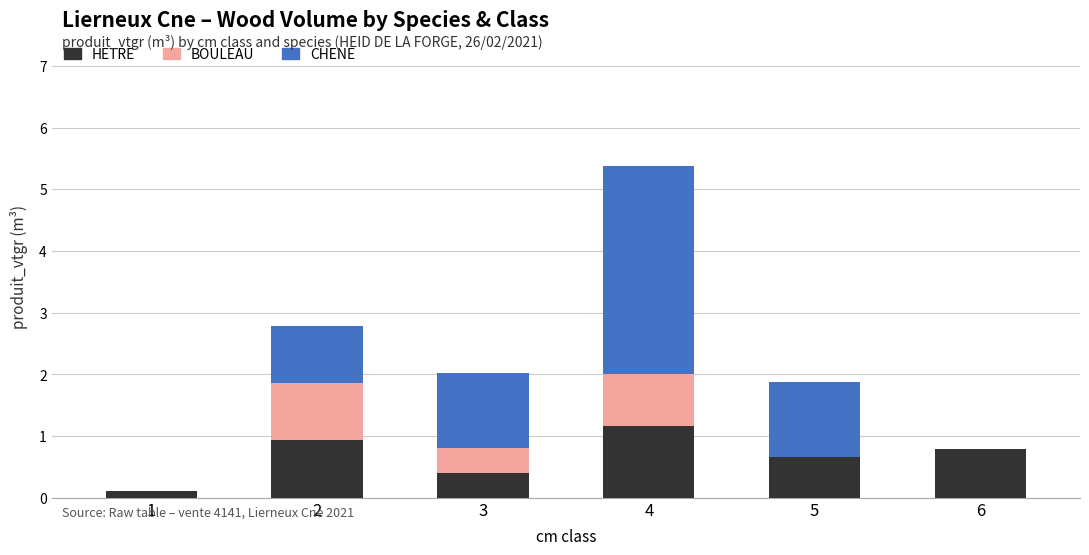

At which category is the sum across all series the highest?

4